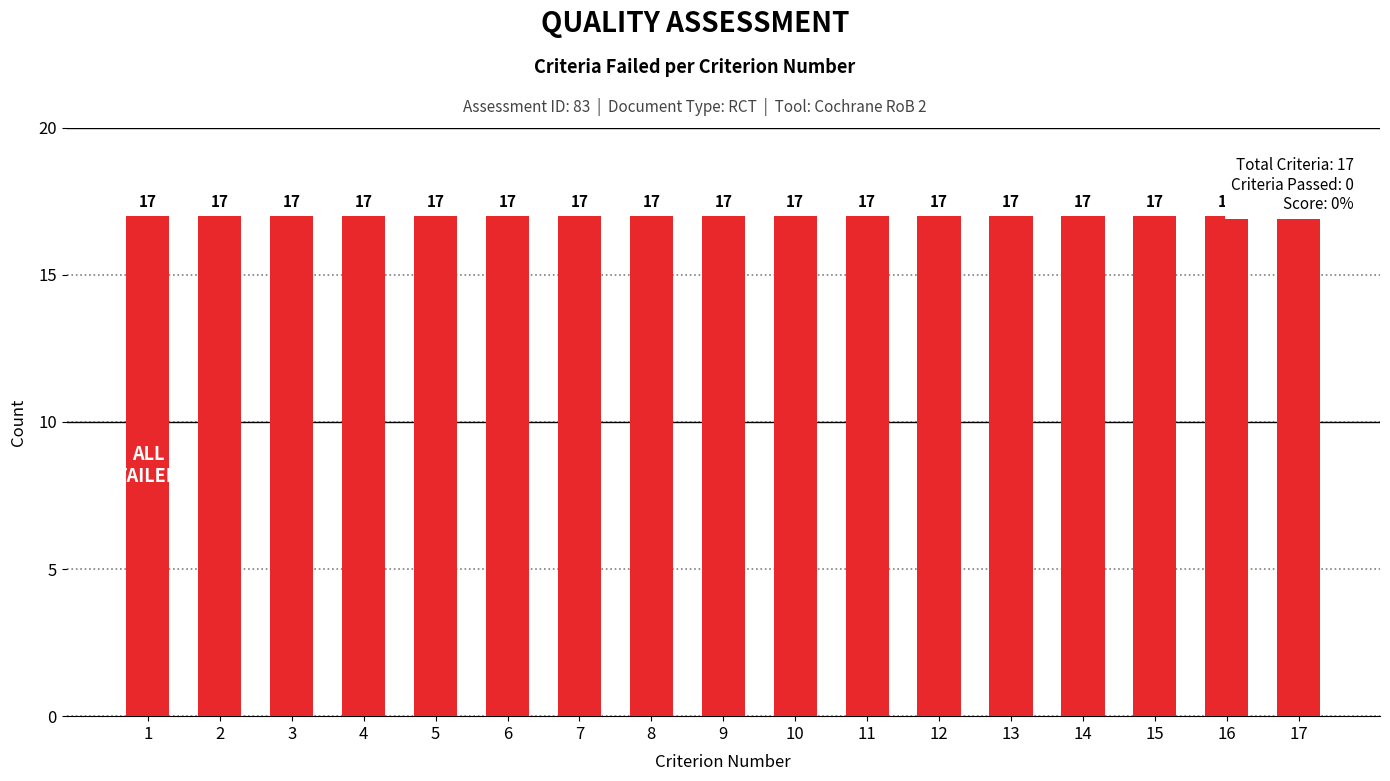

At which category is the sum across all series the highest?

17